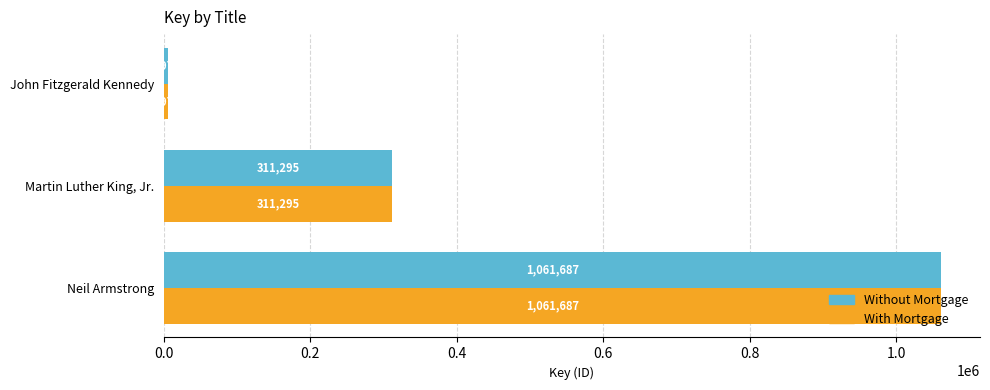

Which category has the lowest value in the Without Mortgage series?

John Fitzgerald Kennedy